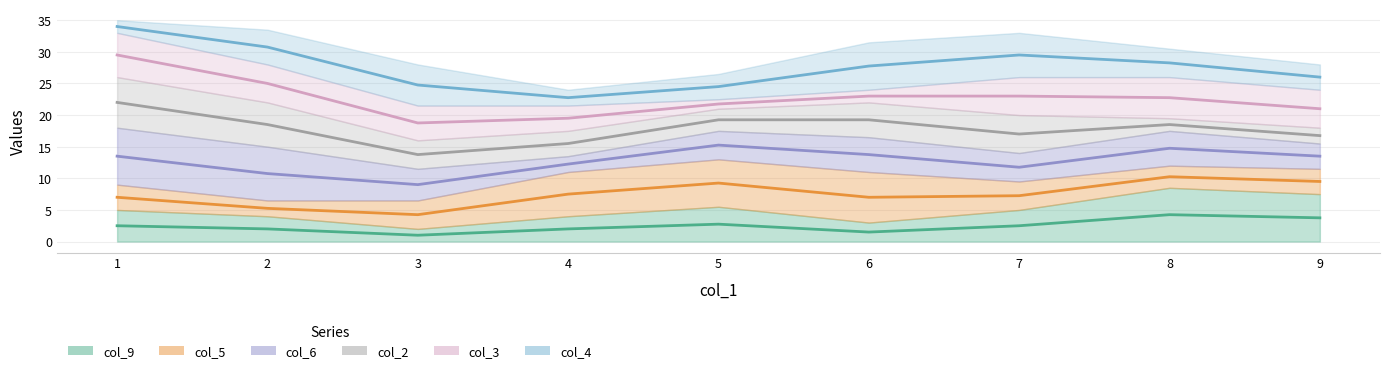

What is the maximum value shown in the chart?

34.0